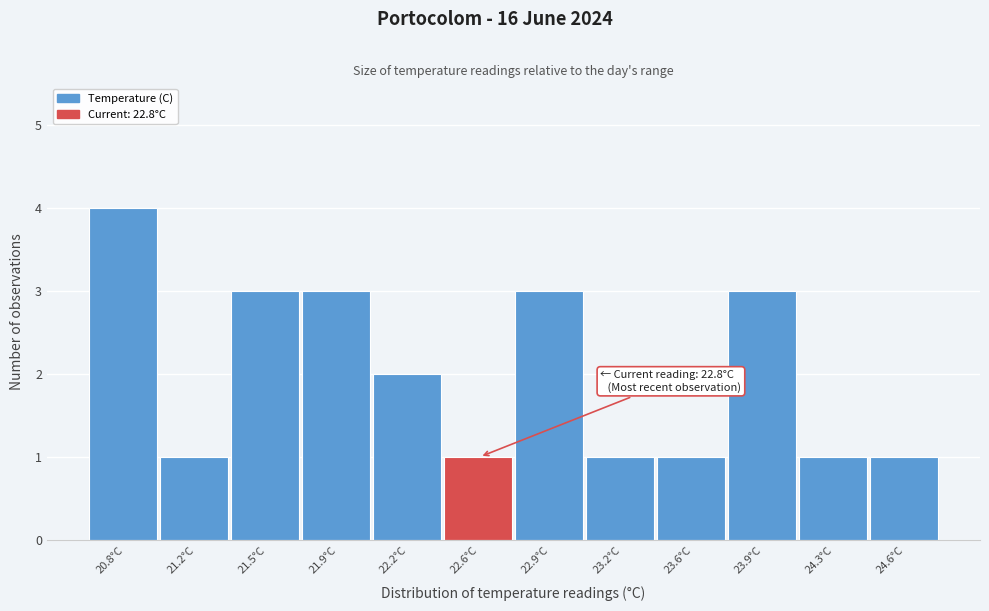

Reading left to right, transcribe all the data shown in this chart.

4	1	3	3	2	1	3	1	1	3	1	1